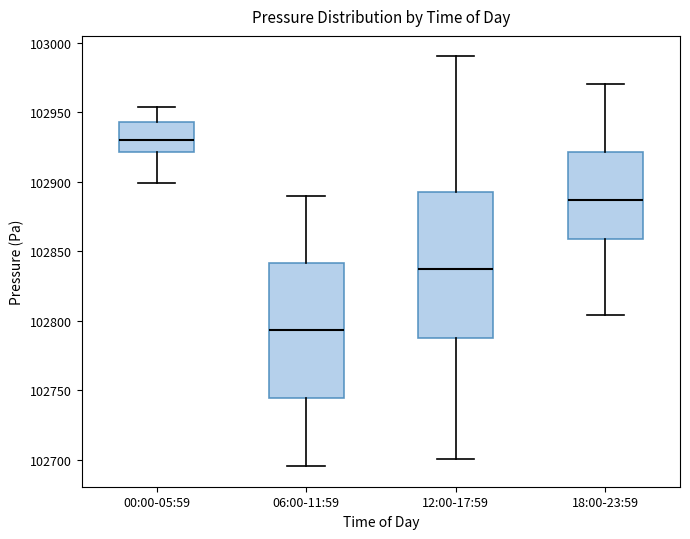

Which box is the tallest, from its lower edge to its upper edge?

12:00-17:59